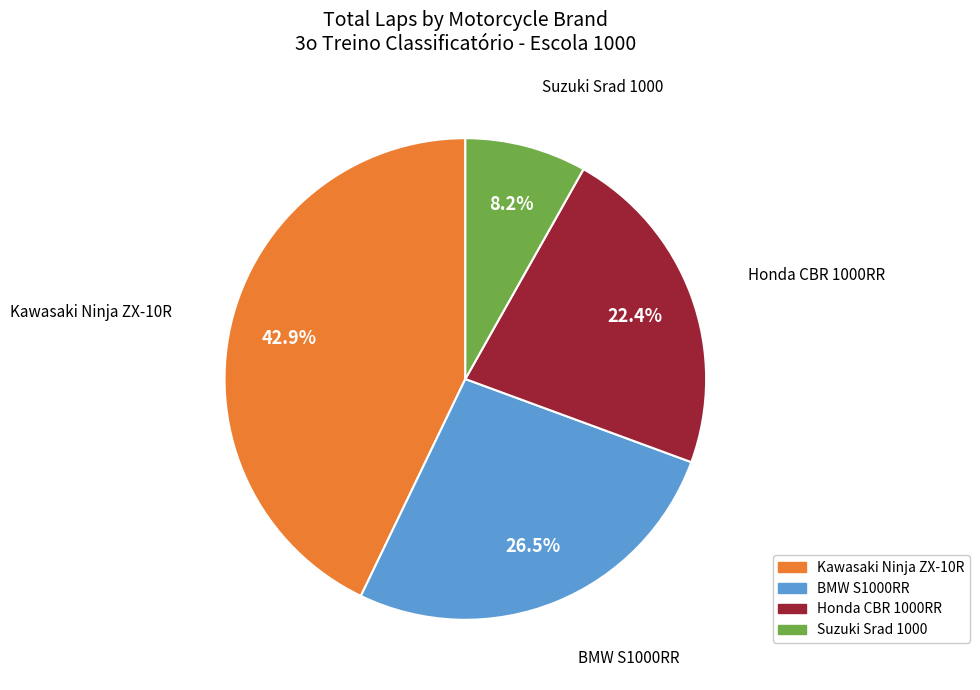

Is there a majority slice in this chart?

No